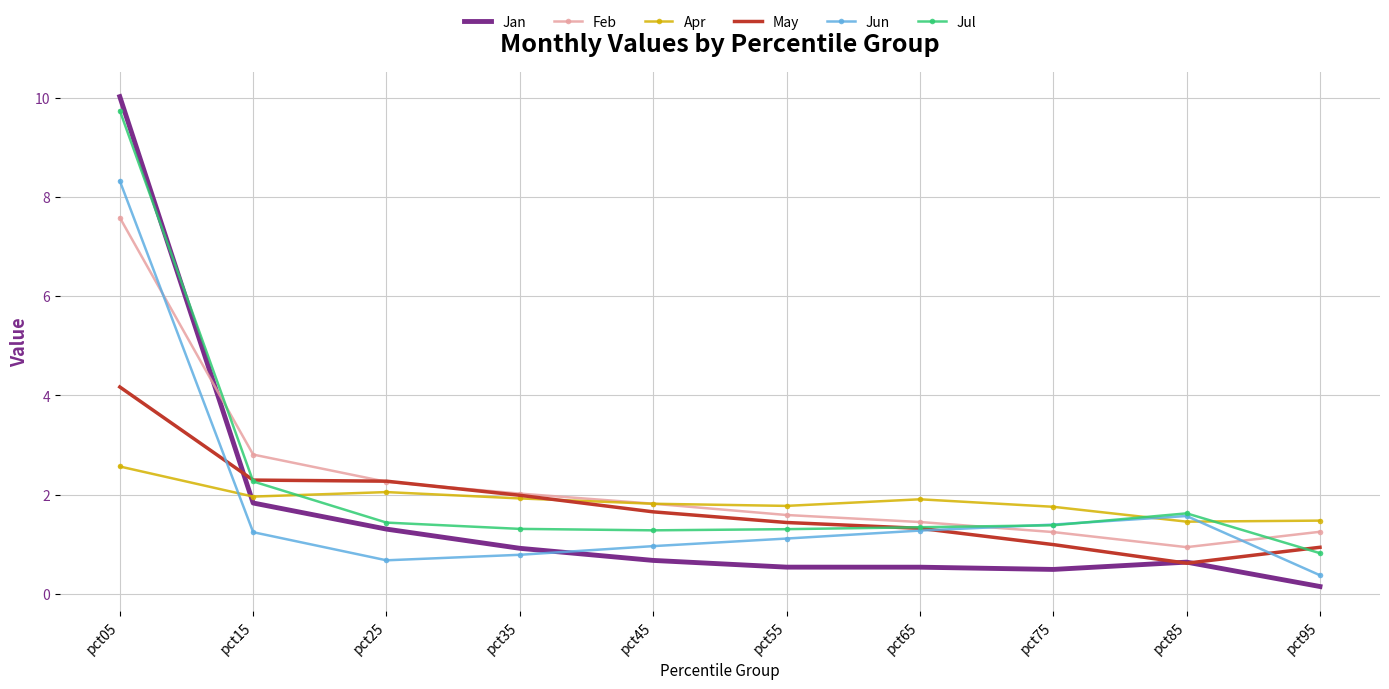

What is the minimum value for May?

0.6